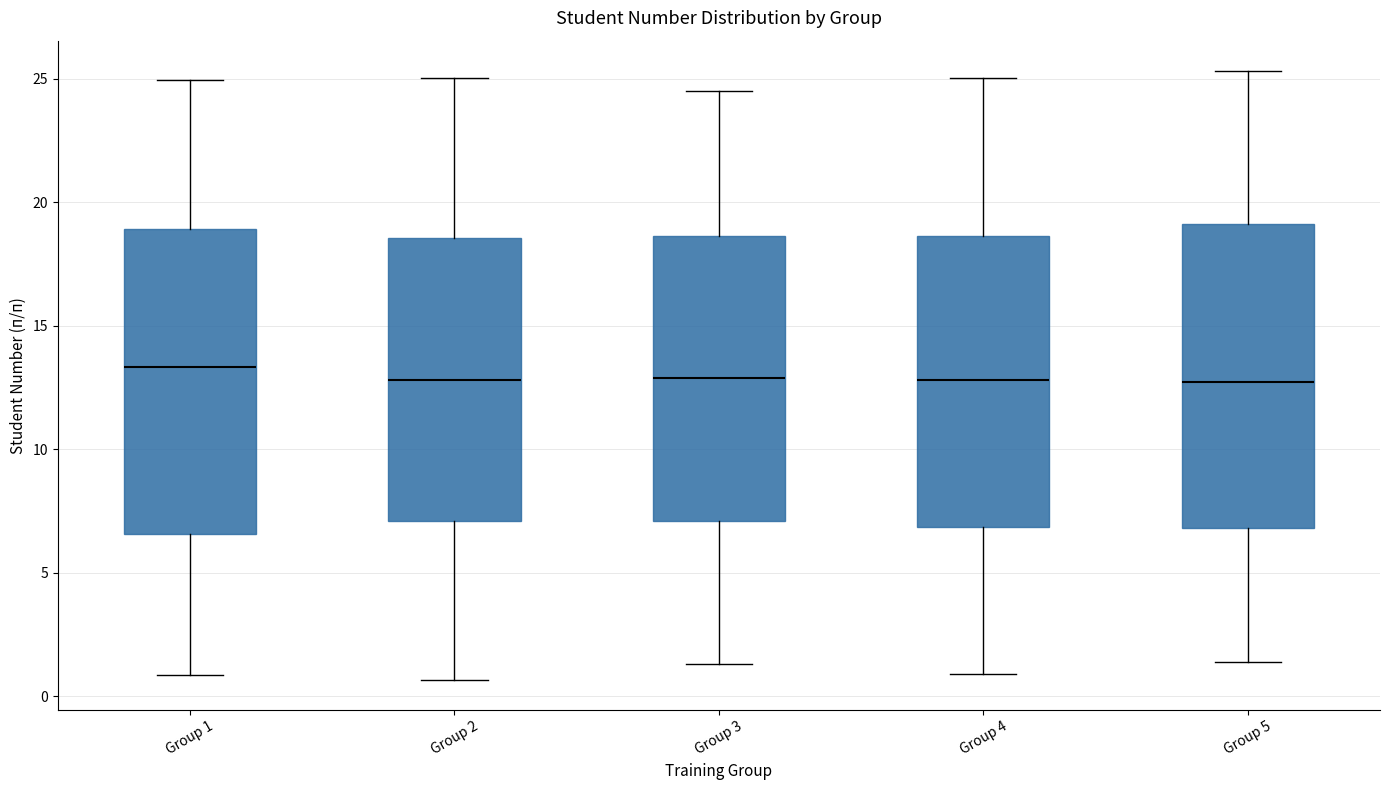

Reading left to right, read every box against the y-axis: the position of its median line, the range the box covers, and the ends of its whiskers. The values are not printed on the chart, so give them approximately, as read against the axis.

Group 1: median 13.5, box 6.5 to 19.0, whiskers 1.0 to 25.0
Group 2: median 13.0, box 7.0 to 18.5, whiskers 0.5 to 25.0
Group 3: median 13.0, box 7.0 to 18.5, whiskers 1.5 to 24.5
Group 4: median 13.0, box 7.0 to 18.5, whiskers 1.0 to 25.0
Group 5: median 12.5, box 7.0 to 19.0, whiskers 1.5 to 25.5